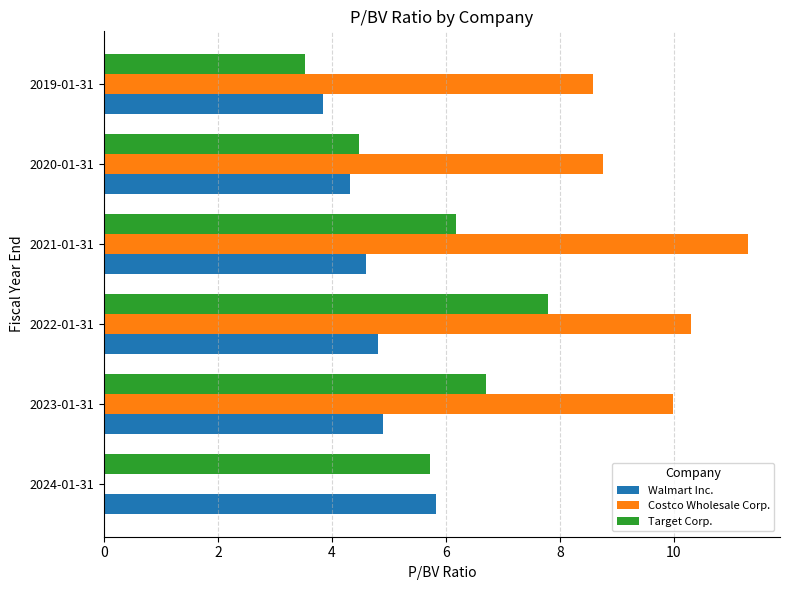

The value of Target Corp. at 2020-01-31 is 6.1. True or false?

False